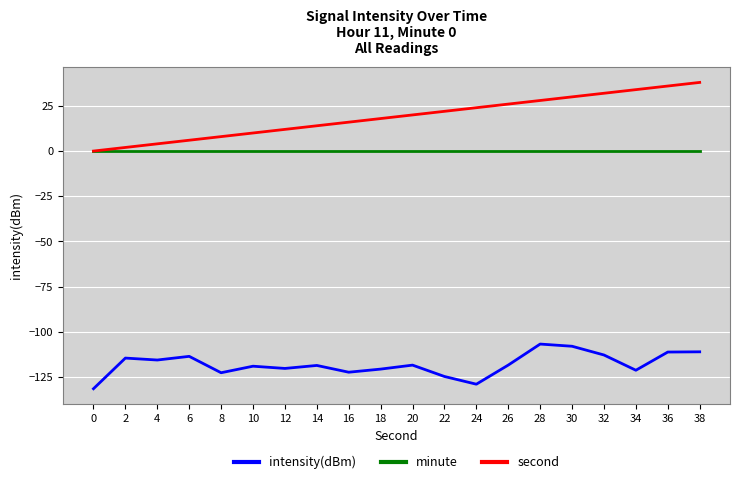

Which series changed the most between 6 and 36?

second